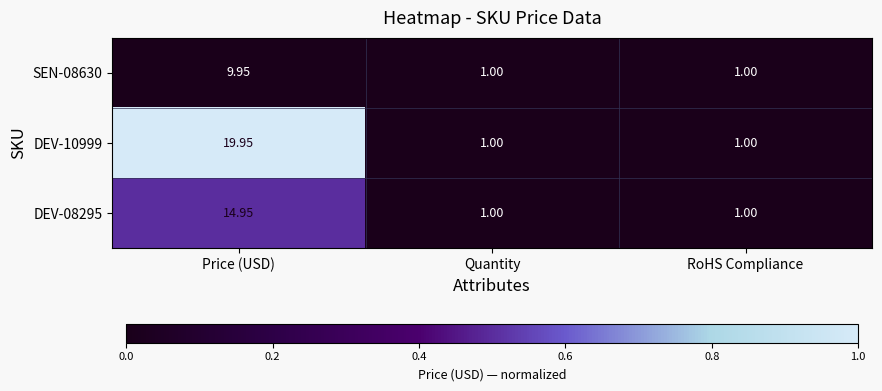

At which category is the sum across all series the highest?

Price (USD)